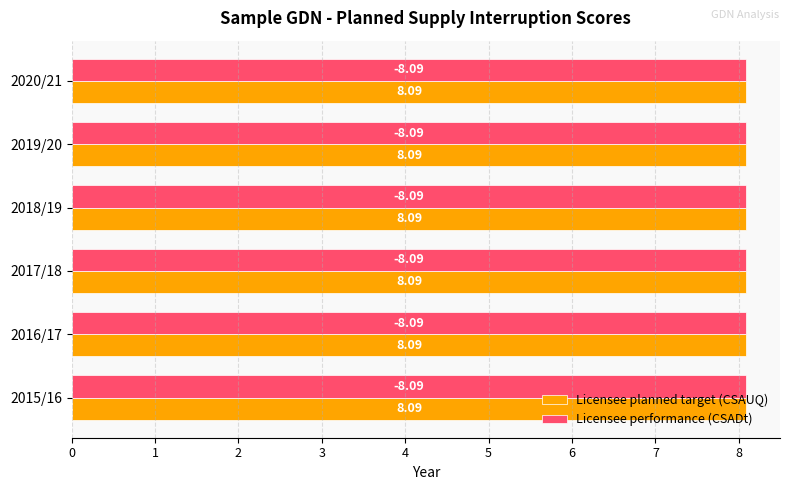

Reading left to right, extract all data points from this chart.

Licensee planned target (CSAUQ): 2015/16=8.1	2016/17=8.1	2017/18=8.1	2018/19=8.1	2019/20=8.1	2020/21=8.1
Licensee performance (CSADt): 2015/16=-8.1	2016/17=-8.1	2017/18=-8.1	2018/19=-8.1	2019/20=-8.1	2020/21=-8.1